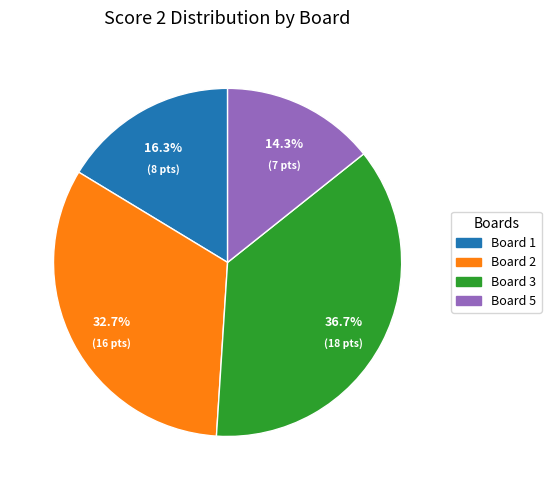

How many segments does this pie chart have?

4